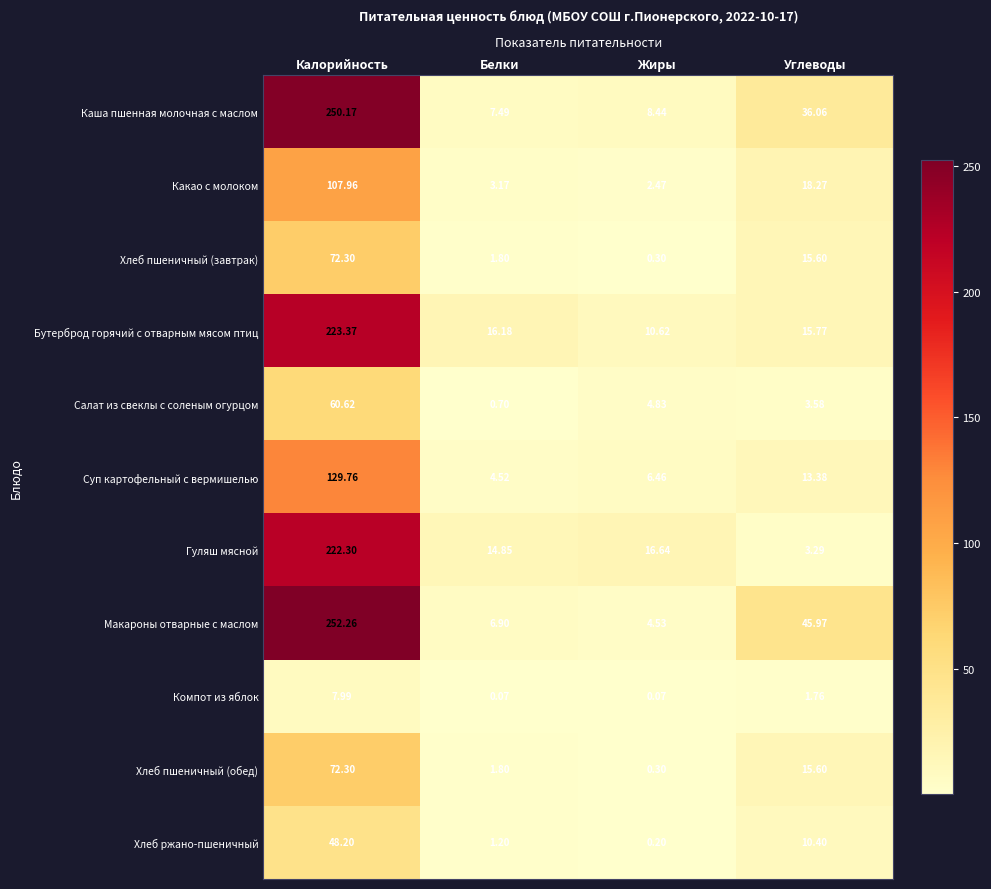

At how many categories does at least one series exceed 72?

1